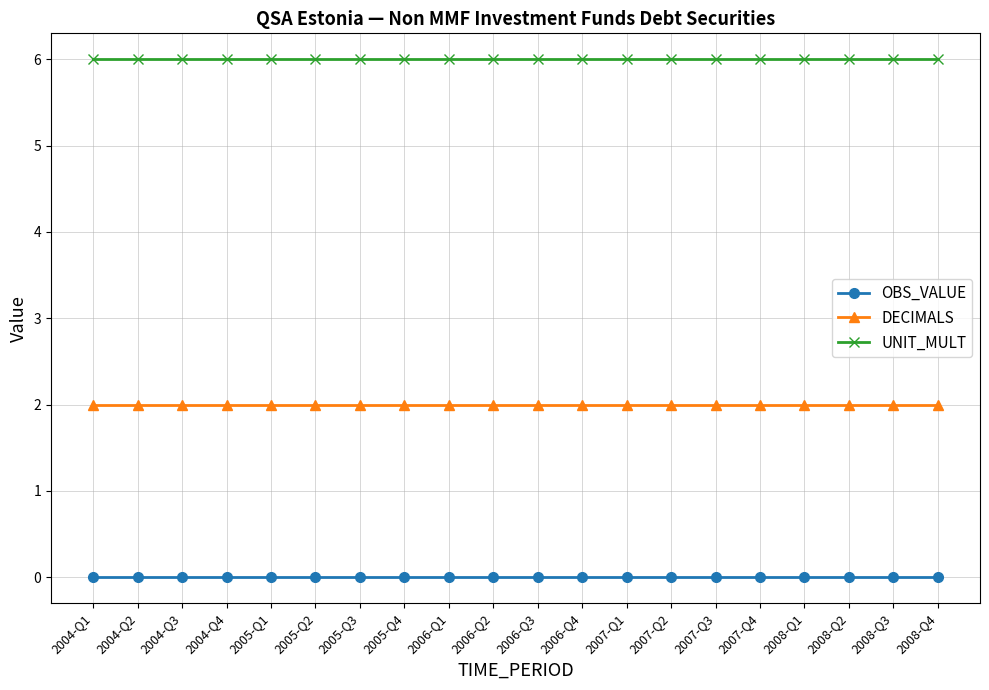

True or false: UNIT_MULT and OBS_VALUE cross at least once.

False